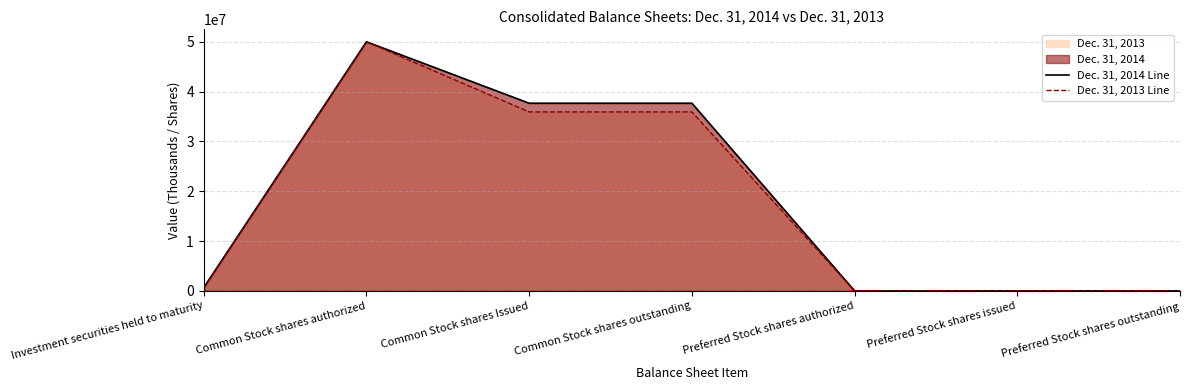

Rank the series by their maximum value, from lowest to highest.

Dec. 31, 2014 Line, Dec. 31, 2013 Line